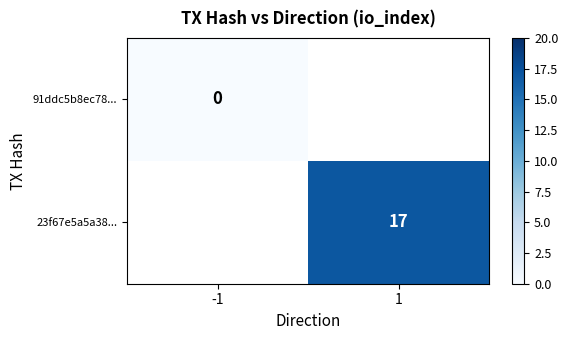

True or false: 23f67e5a5a38... has a value of 9 at 1.

False